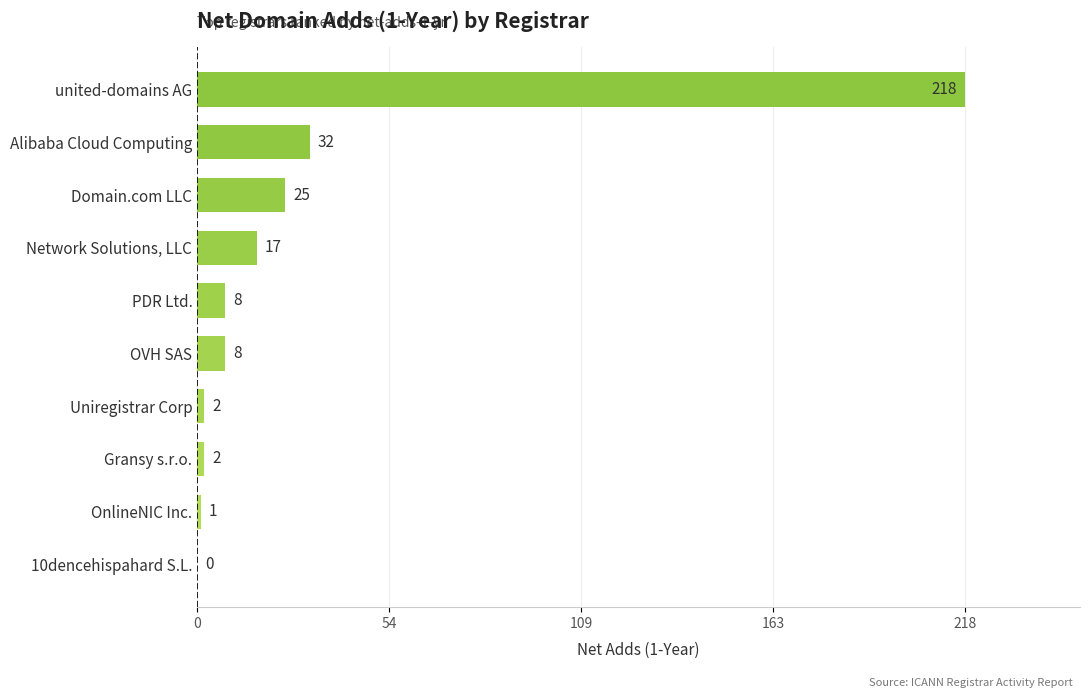

The value at 10dencehispahard S.L. is 131. True or false?

False